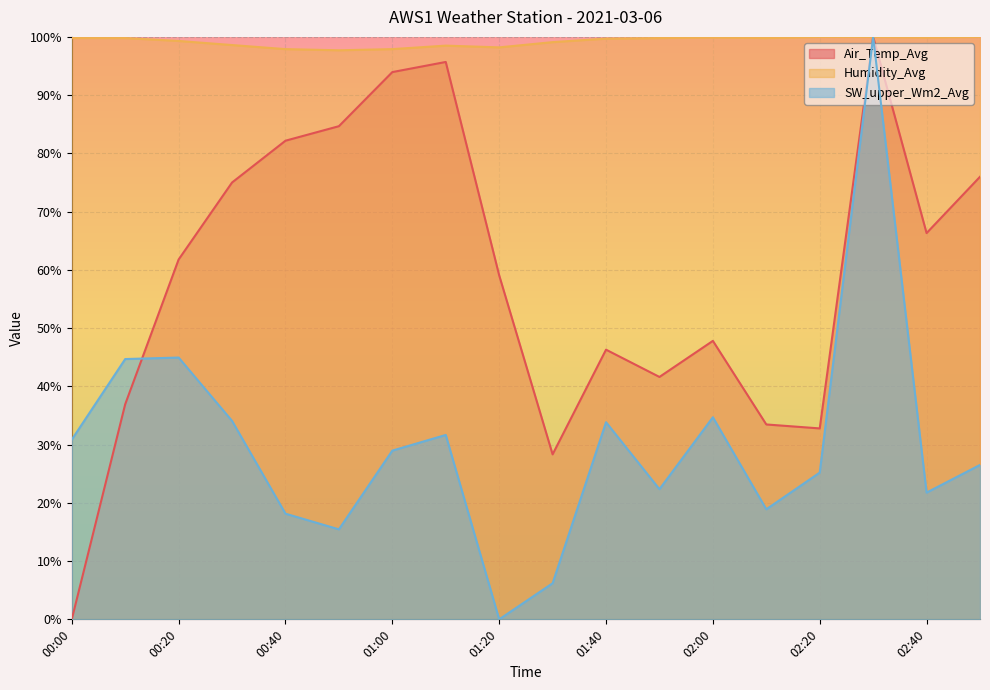

What is the difference between the highest and lowest values at 01:10?

66.8